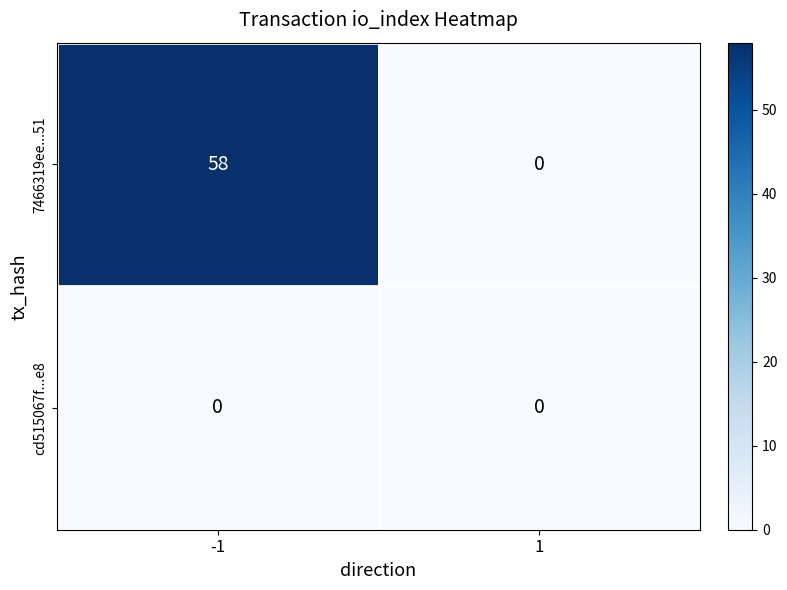

Which series has the widest spread of values?

7466319ee...51